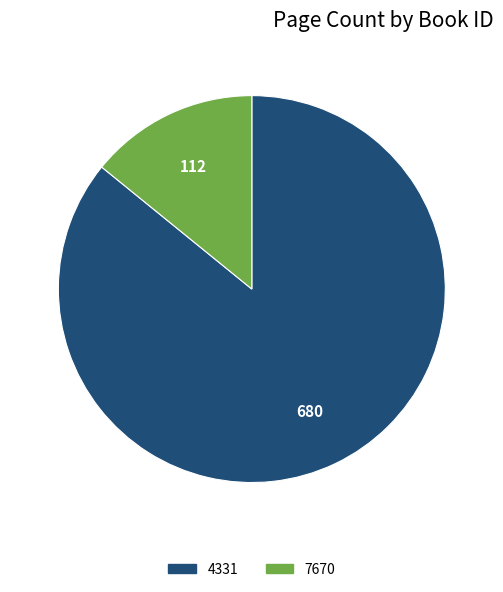

How many segments does this pie chart have?

2